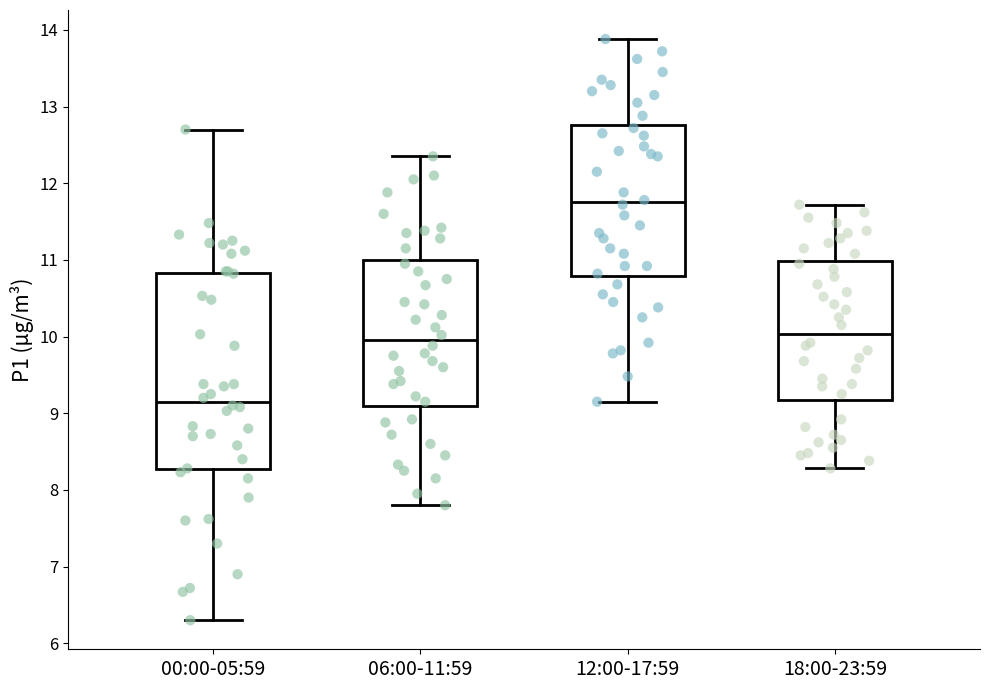

Reading left to right, transcribe this box plot: for each box, give where its median line is, the range the box spans, and where its two whiskers end, as read against the y-axis. The values are not printed on the chart, so give them approximately, as read against the axis.

00:00-05:59: median 9.2, box 8.3 to 10.8, whiskers 6.3 to 12.7
06:00-11:59: median 10.0, box 9.1 to 11.0, whiskers 7.8 to 12.4
12:00-17:59: median 11.8, box 10.8 to 12.8, whiskers 9.2 to 13.9
18:00-23:59: median 10.0, box 9.2 to 11.0, whiskers 8.3 to 11.7